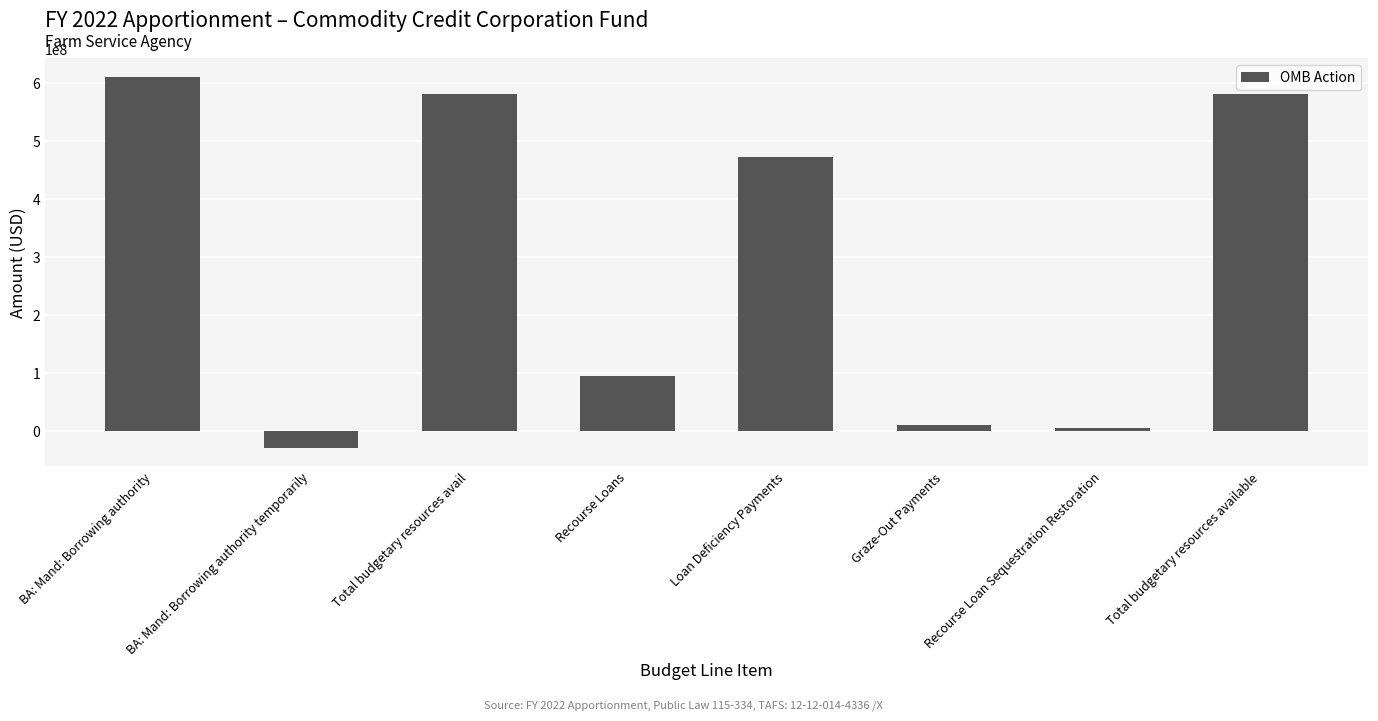

How many negative values are there?

1